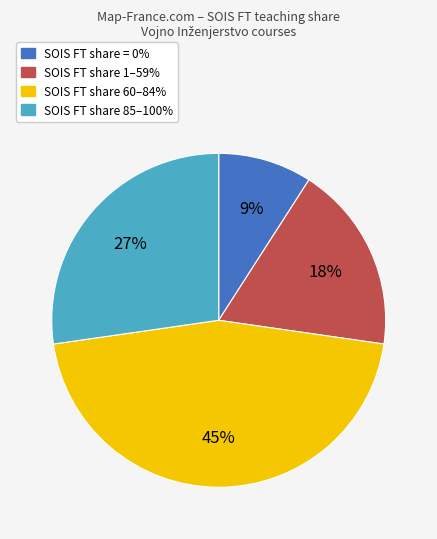

To the nearest percent, what is the average slice percentage?

25%